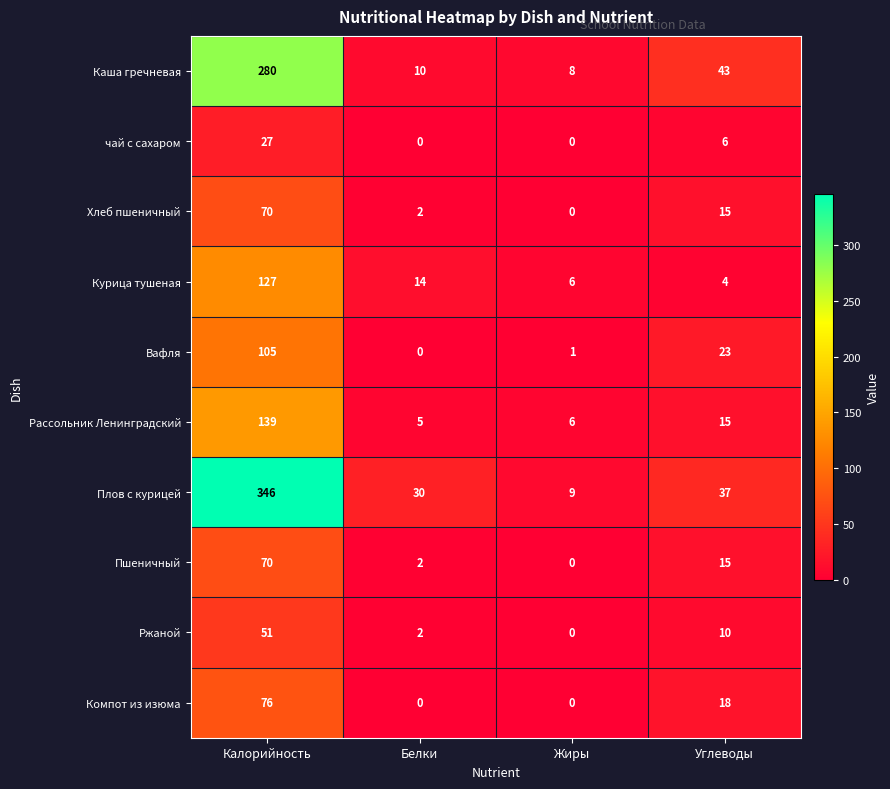

What is the minimum value for Курица тушеная?

4